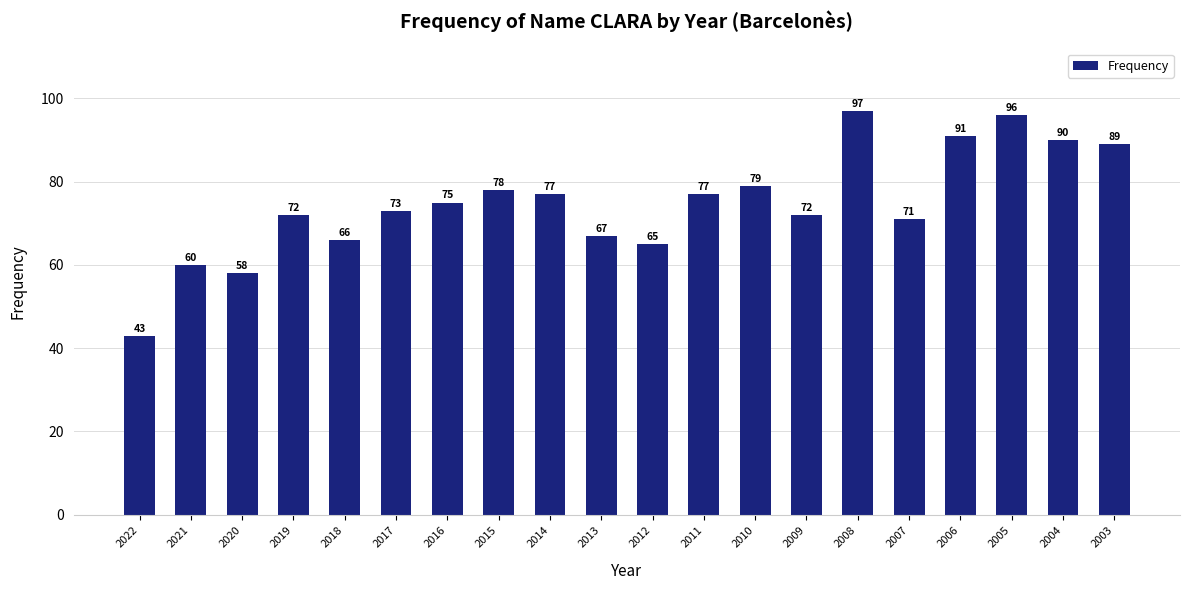

Reading left to right, transcribe all the data shown in this chart.

2022=43	2021=60	2020=58	2019=72	2018=66	2017=73	2016=75	2015=78	2014=77	2013=67	2012=65	2011=77	2010=79	2009=72	2008=97	2007=71	2006=91	2005=96	2004=90	2003=89